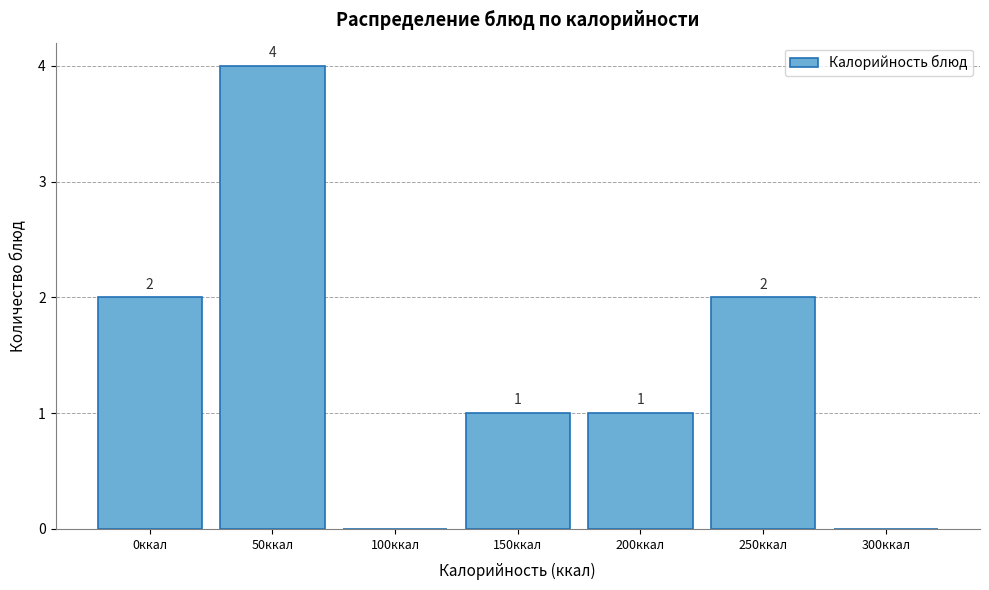

Reading left to right, transcribe all the data shown in this chart.

0ккал=2	50ккал=4	100ккал=0	150ккал=1	200ккал=1	250ккал=2	300ккал=0